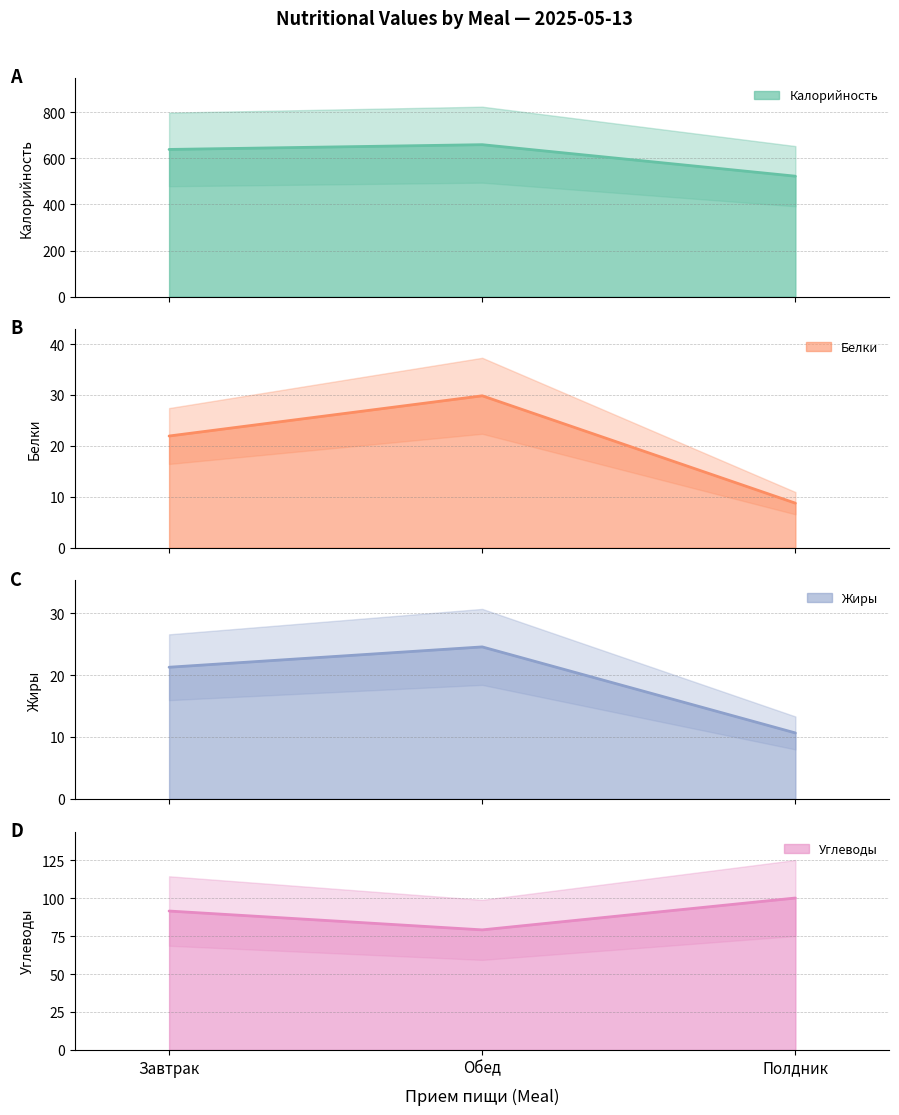

Reading right to left, list all the values displayed in this chart.

Калорийность: Полдник=522.8	Обед=659.5	Завтрак=638.8
Белки: Полдник=8.8	Обед=29.8	Завтрак=21.9
Жиры: Полдник=10.6	Обед=24.5	Завтрак=21.3
Углеводы: Полдник=100.1	Обед=79.1	Завтрак=91.5